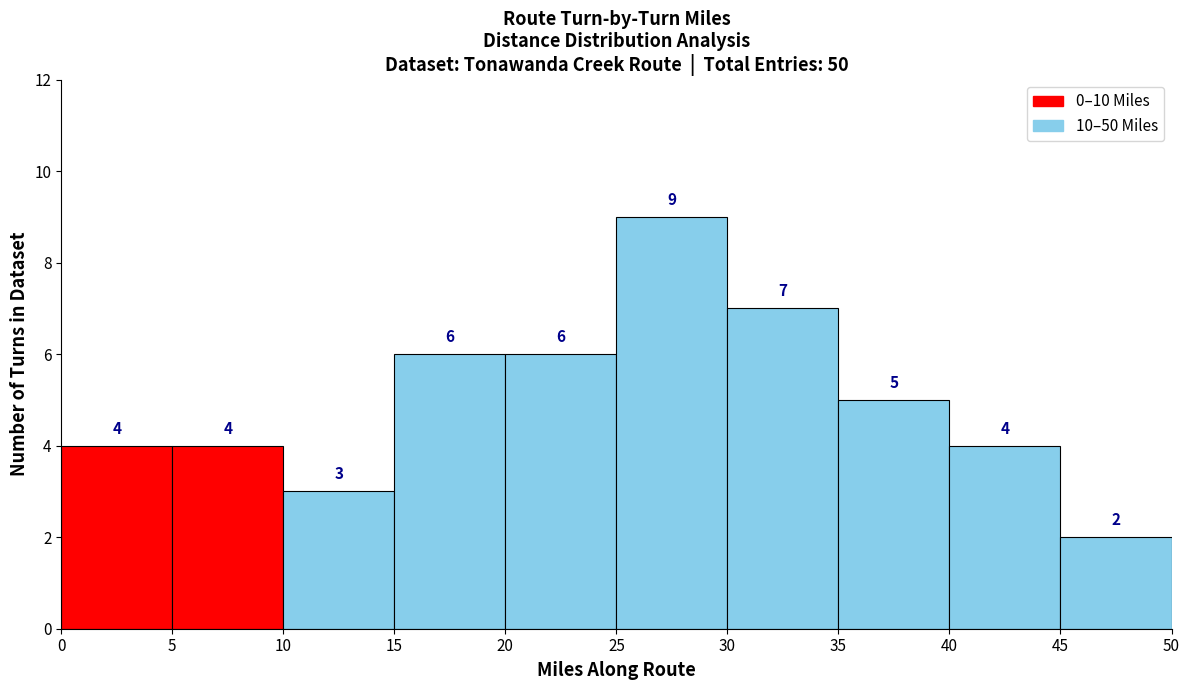

Which range on the x-axis has the tallest bar?

25 to 30